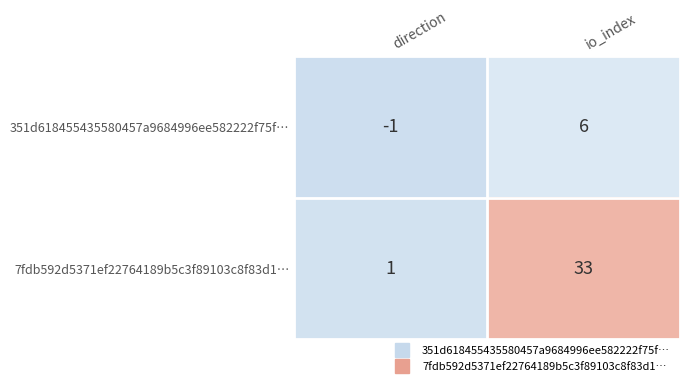

What is the maximum value shown in the chart?

33